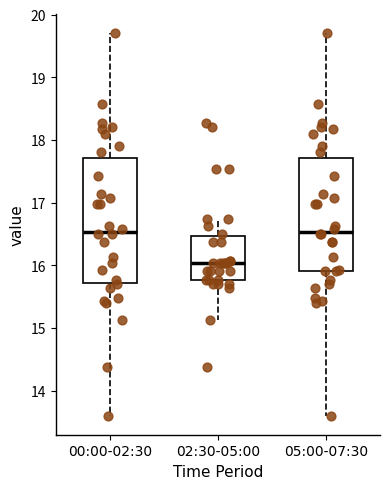

Which box is the tallest, from its lower edge to its upper edge?

00:00-02:30